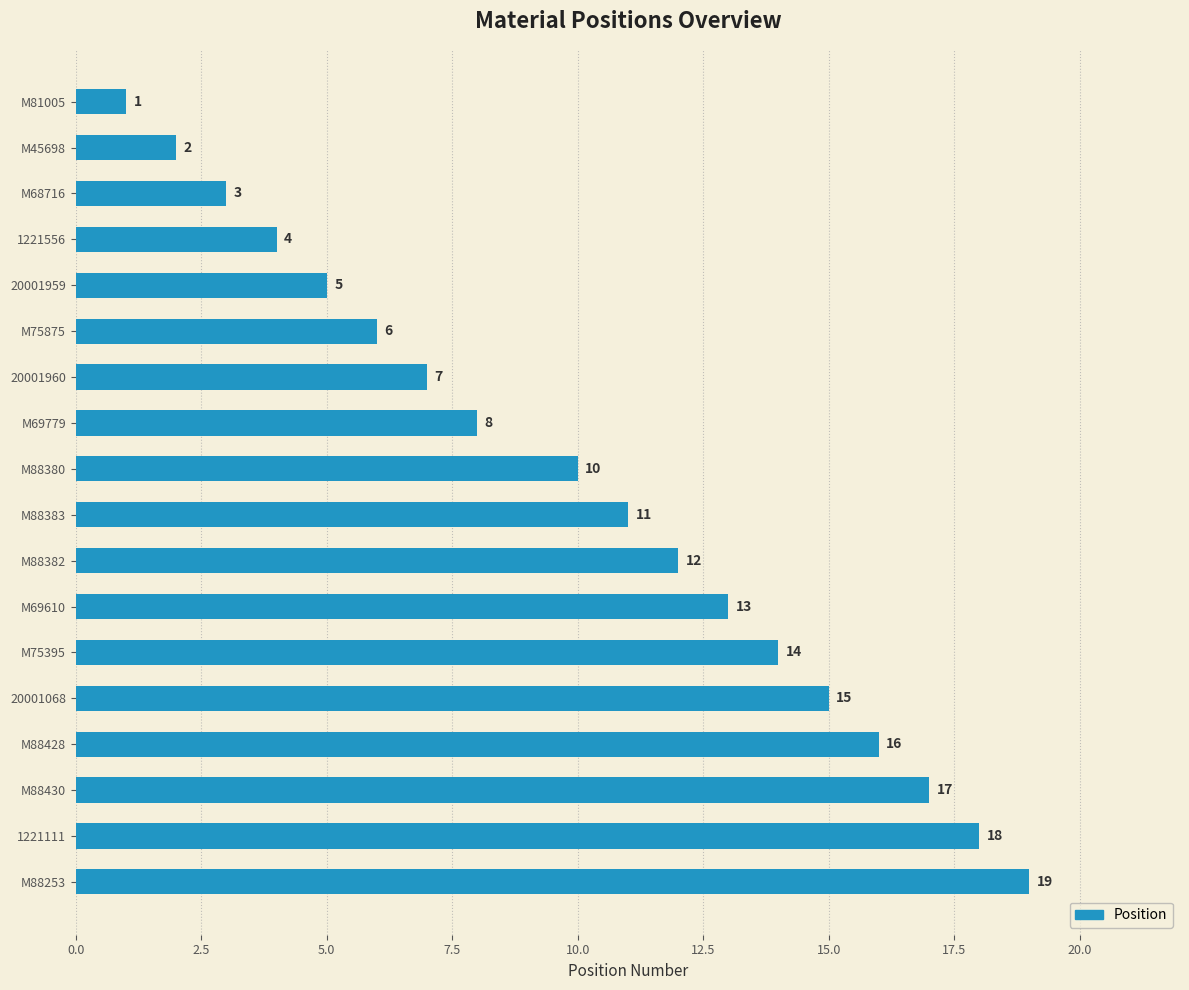

What is the label of the 15th bar from the bottom?

1221556